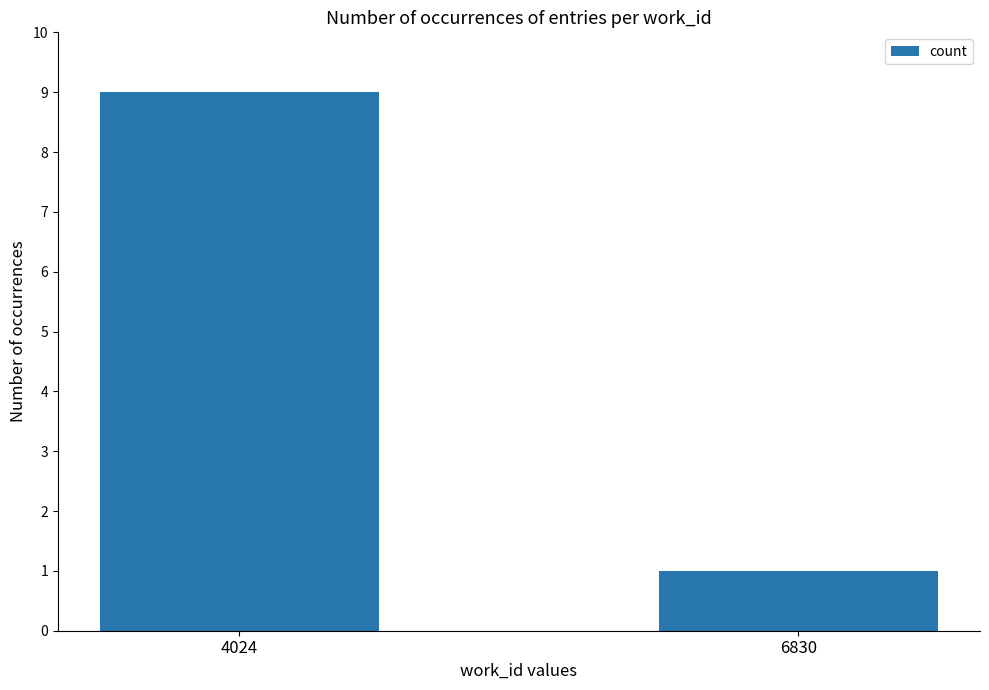

What is the value of the 2nd bar from the left?

1